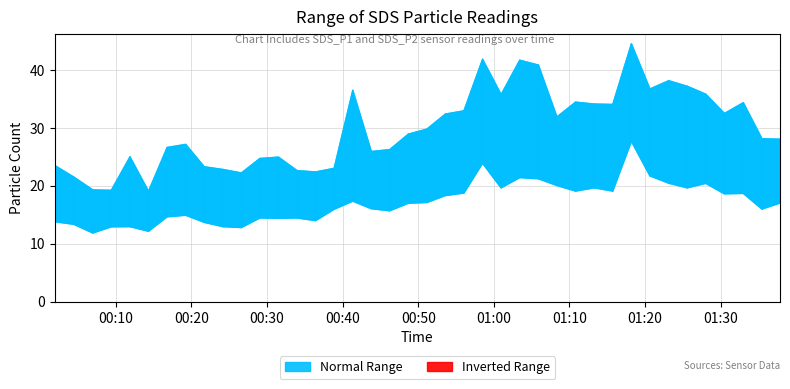

Where does the SDS_P2 series first go above 17?

2022/04/06 00:41:17